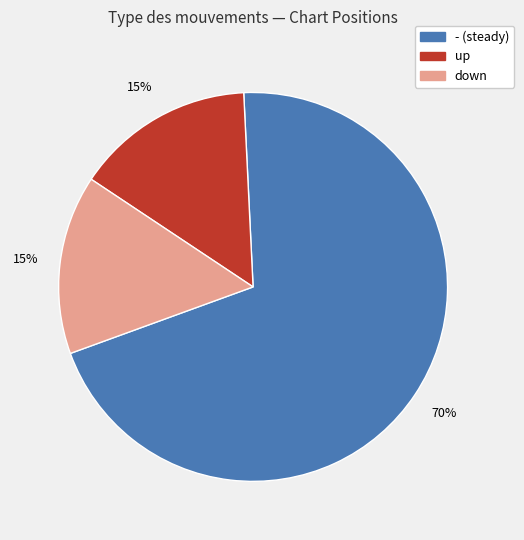

Is there a majority slice in this chart?

Yes